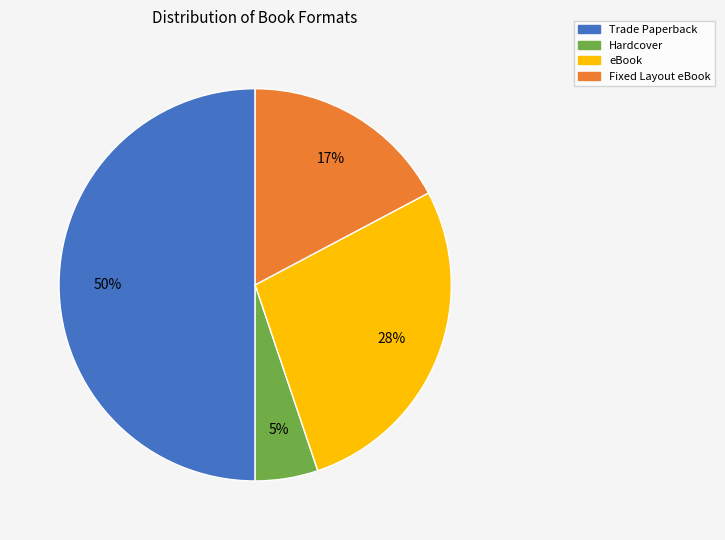

Do eBook and Fixed Layout eBook together represent more than half of the pie?

No